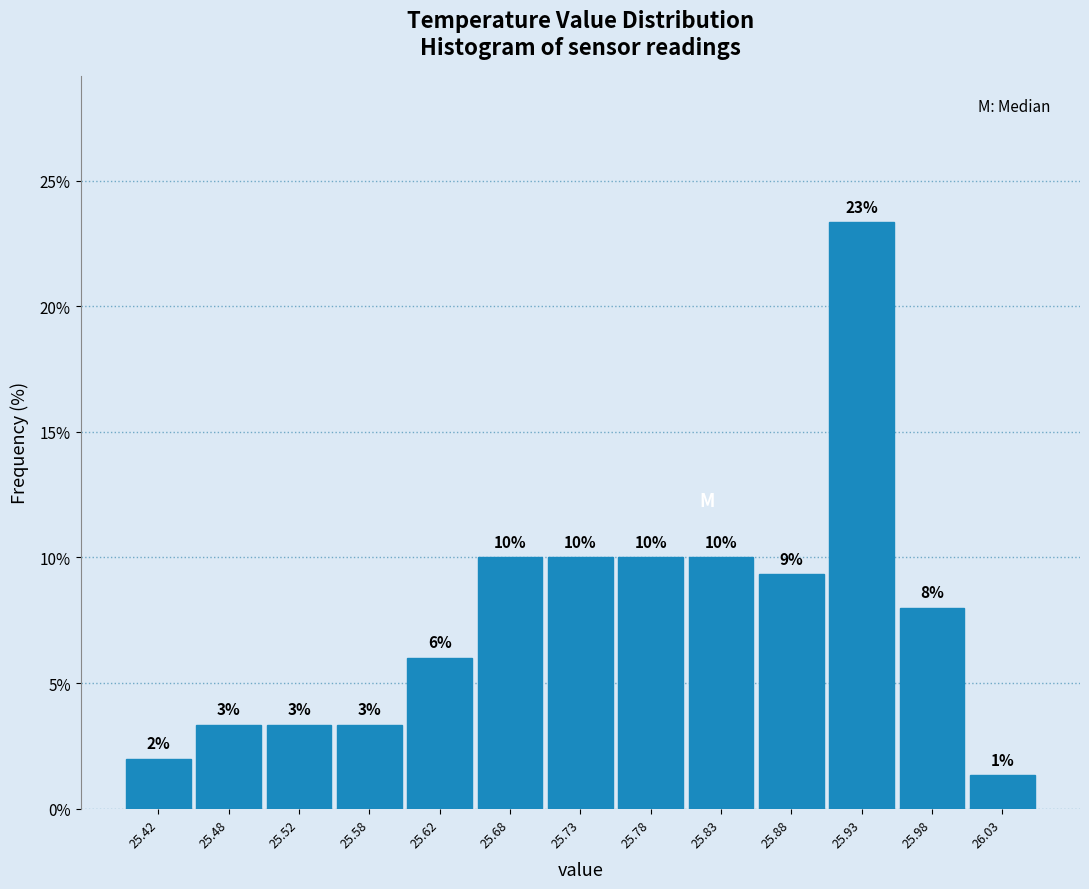

Which range on the x-axis has the tallest bar?

25.90 to 25.95